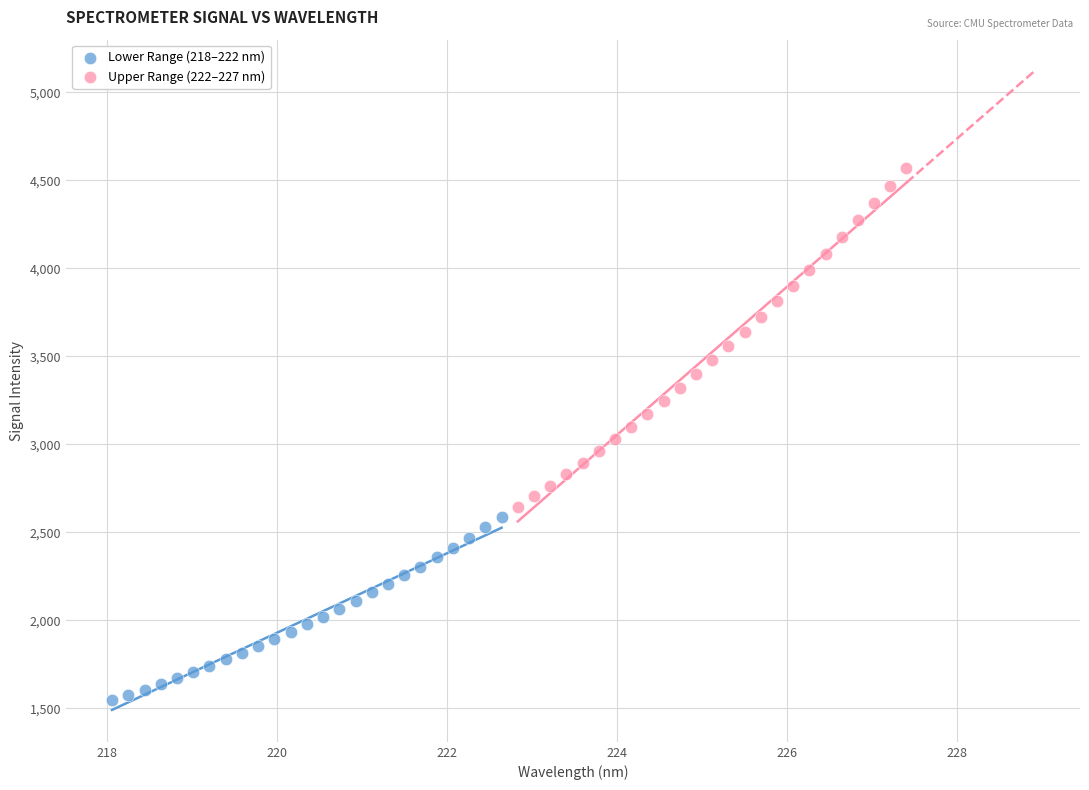

Which series contains the lowest Y value?

Lower Range (218–222 nm)